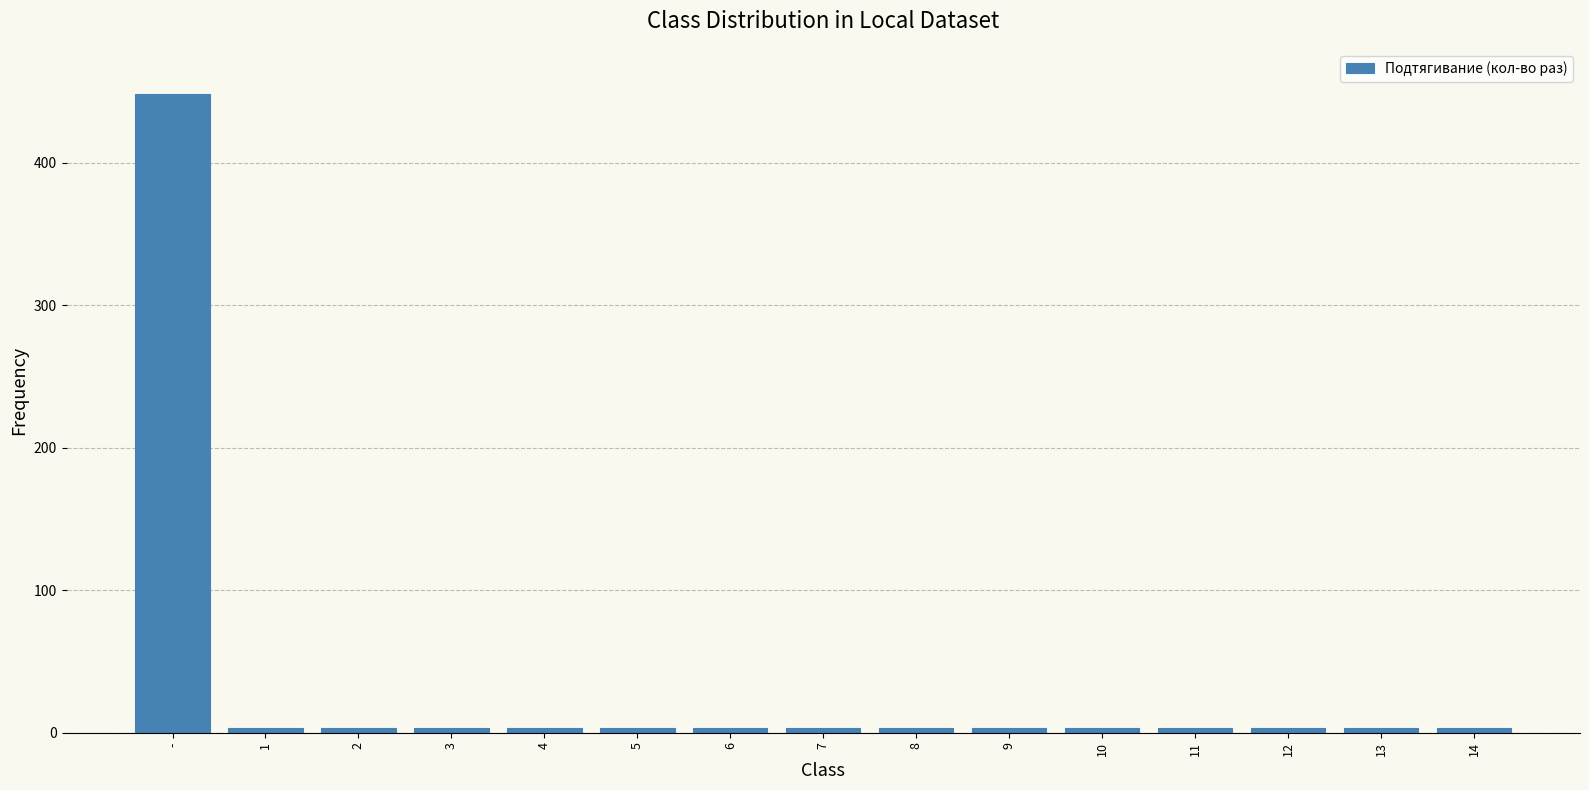

Which category has the highest value across all series?

-